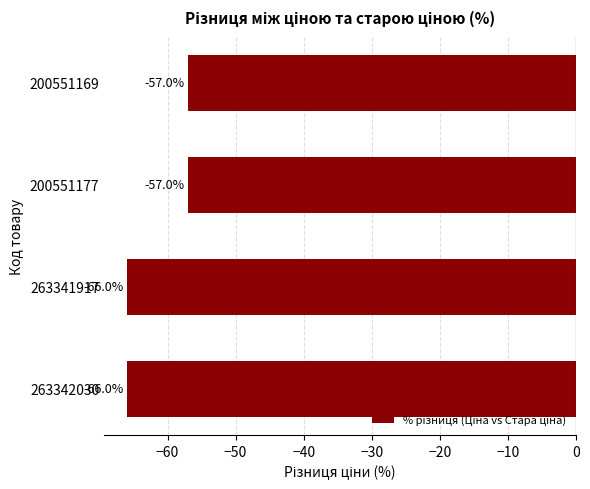

Reading bottom to top, transcribe all the data shown in this chart.

-66.0	-66.0	-57.0	-57.0